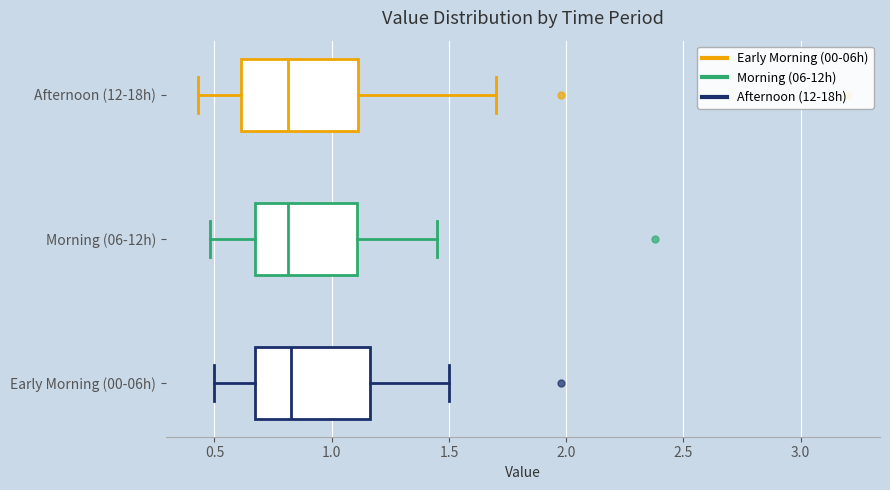

Reading bottom to top, read every box against the x-axis: the position of its median line, the range the box covers, and the ends of its whiskers. The values are not printed on the chart, so give them approximately, as read against the axis.

Early Morning (00-06h): median 0.85, box 0.65 to 1.15, whiskers 0.50 to 1.50
Morning (06-12h): median 0.80, box 0.65 to 1.10, whiskers 0.50 to 1.45
Afternoon (12-18h): median 0.80, box 0.60 to 1.10, whiskers 0.45 to 1.70